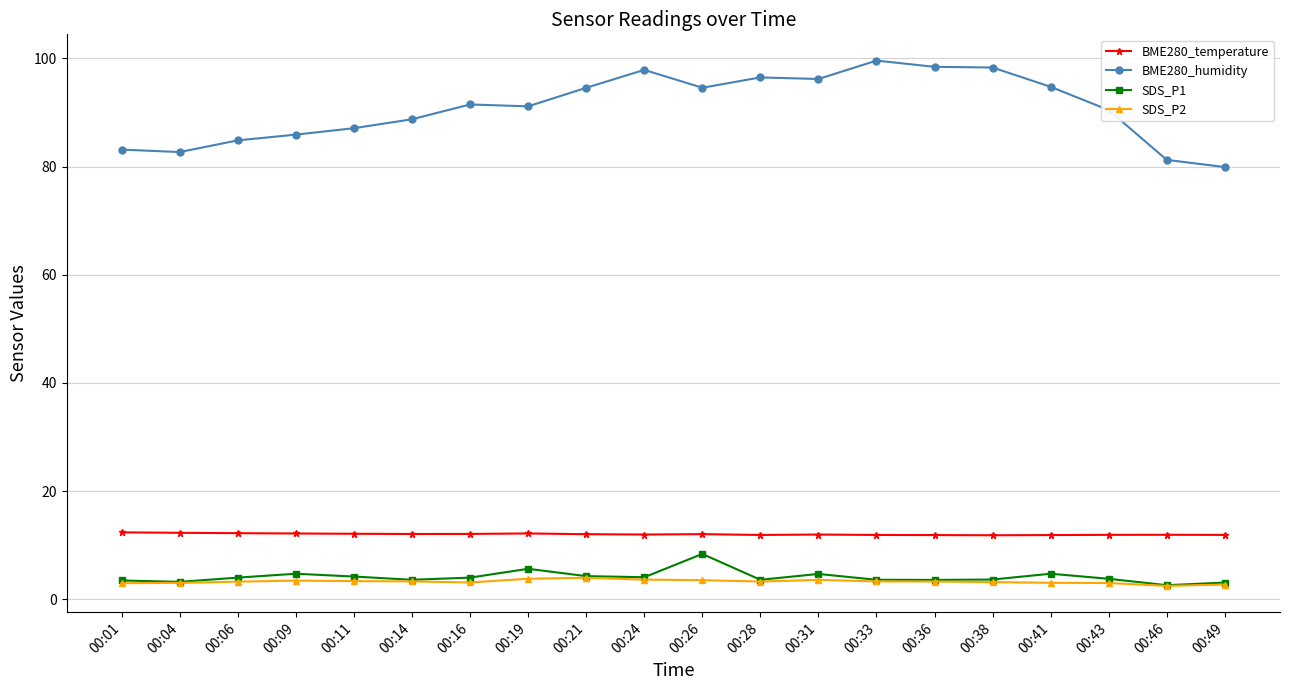

What is the difference between the highest and lowest values at 00:38?

95.2